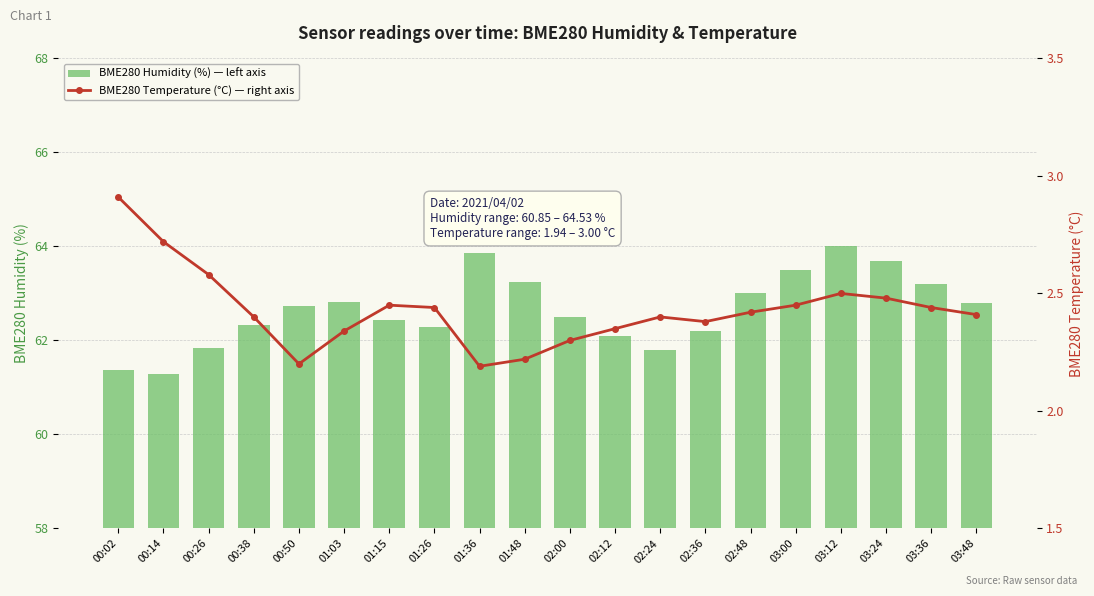

True or false: BME280 Temperature (°C) — right axis has a value of 2.3 at 01:03.

True